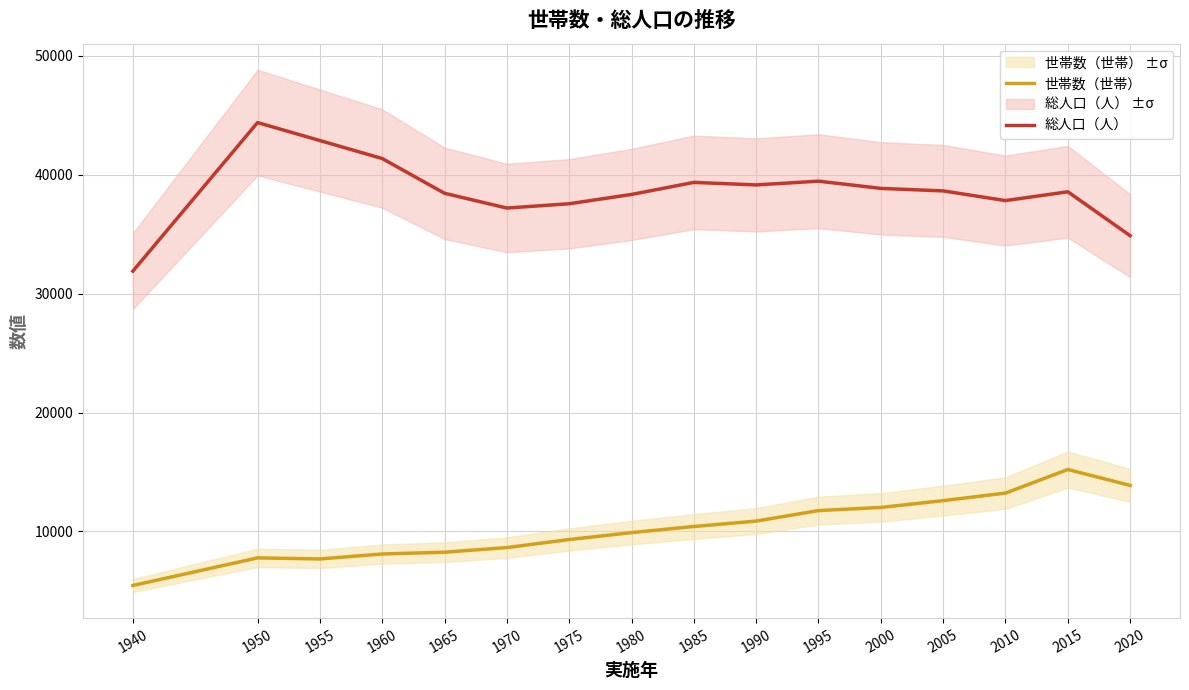

The value of 世帯数（世帯） at 1995 is 16702. True or false?

False